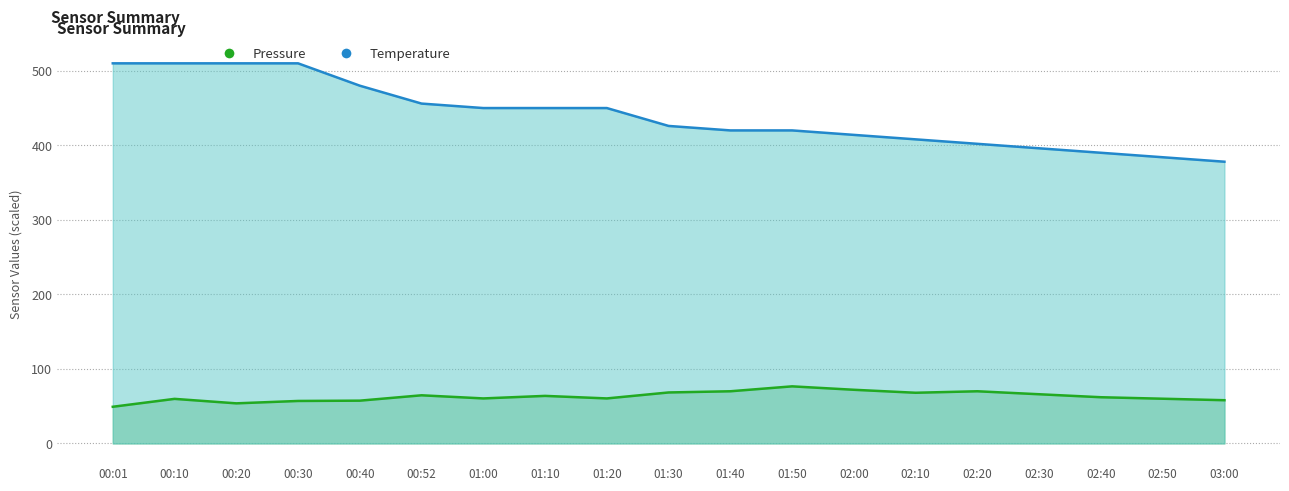

What is the value of the Temperature point at the 1st from the left?

510.0